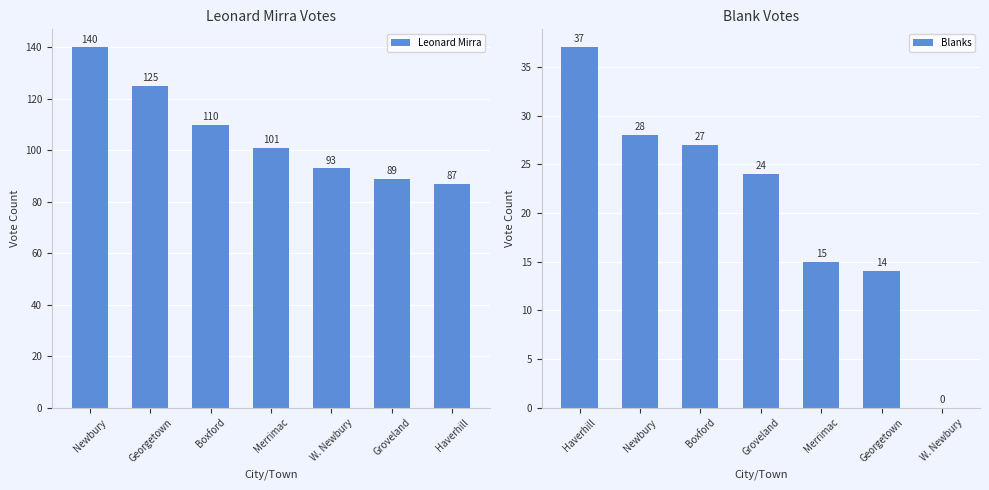

True or false: Leonard Mirra has a value of 89 at Groveland.

True